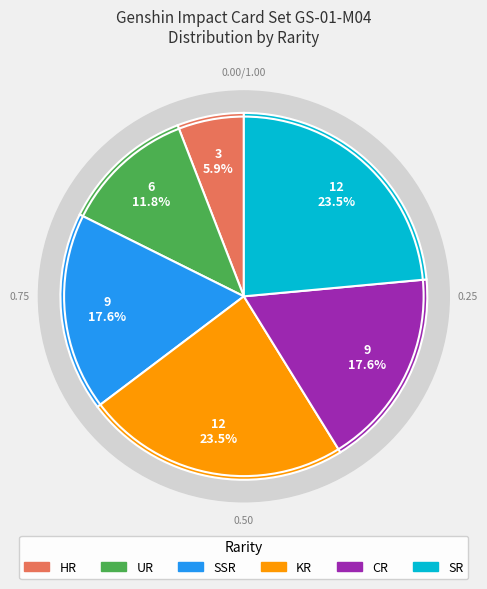

How many slices are in this pie chart?

6